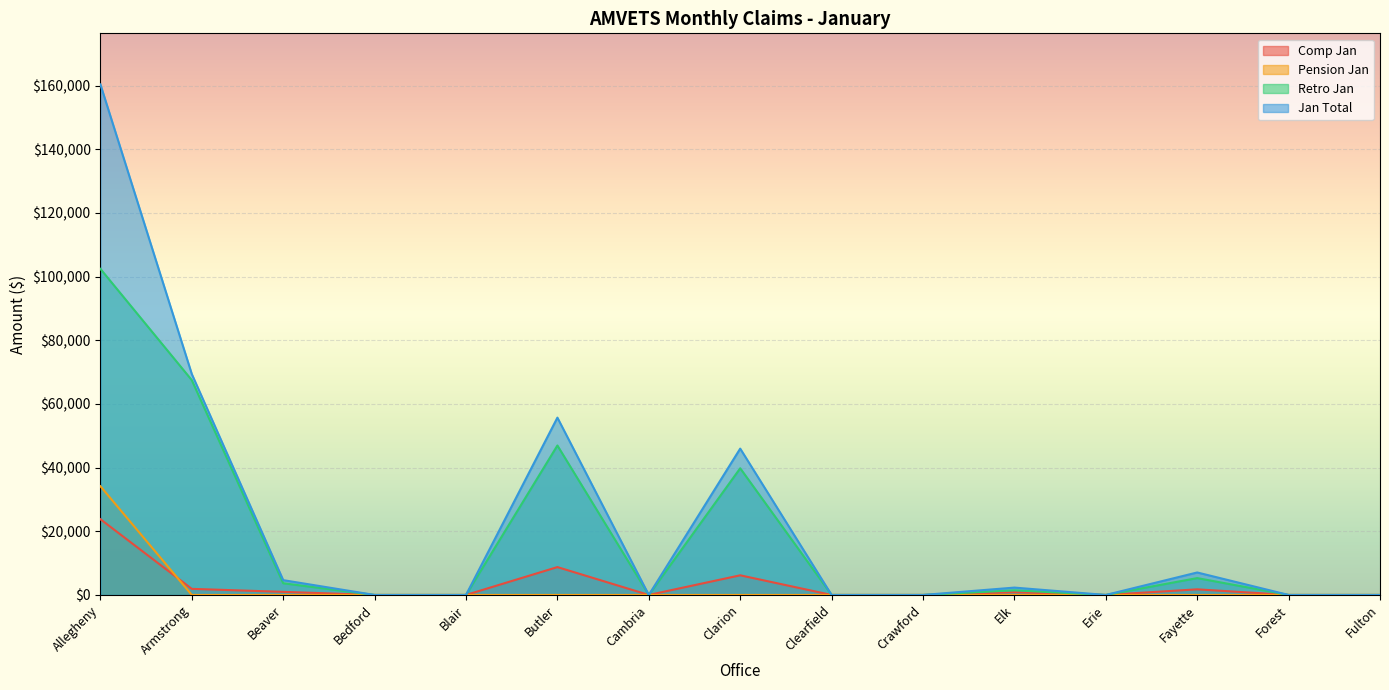

Between Armstrong and Cambria, which series saw the biggest shift?

Jan Total